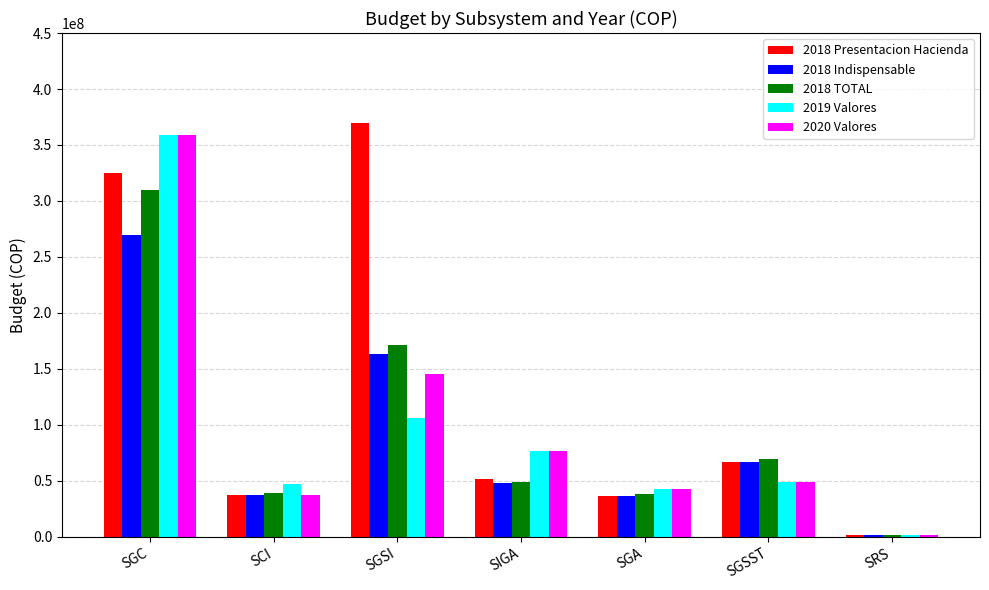

What is the label of the 5th bar from the left?

SGA